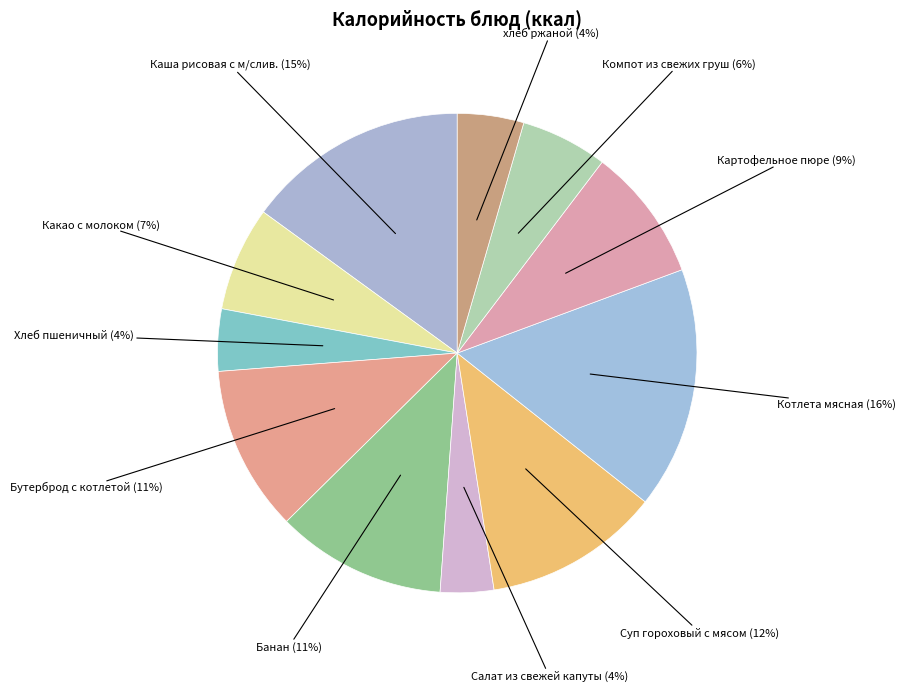

Does Хлеб пшеничный account for over 50% of the chart?

No